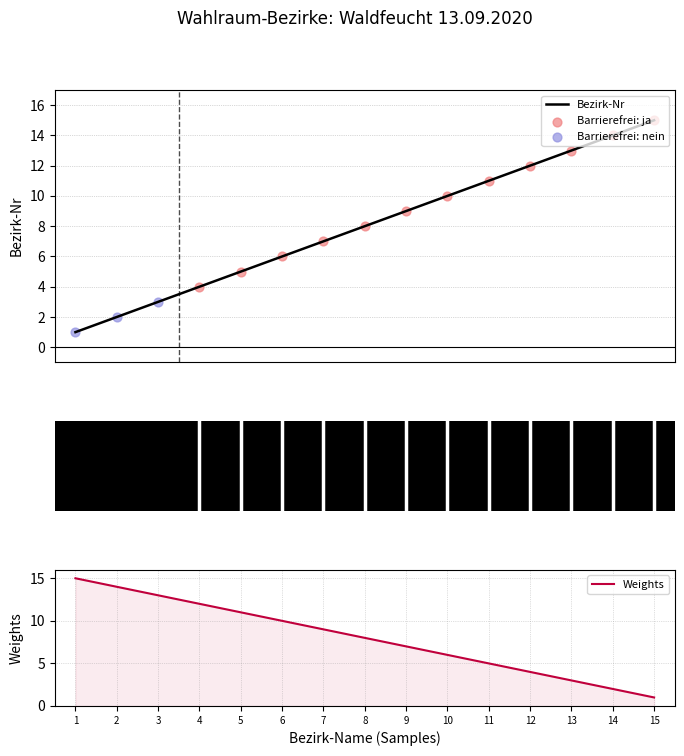

The Weights series shows 1 at 10. True or false?

False